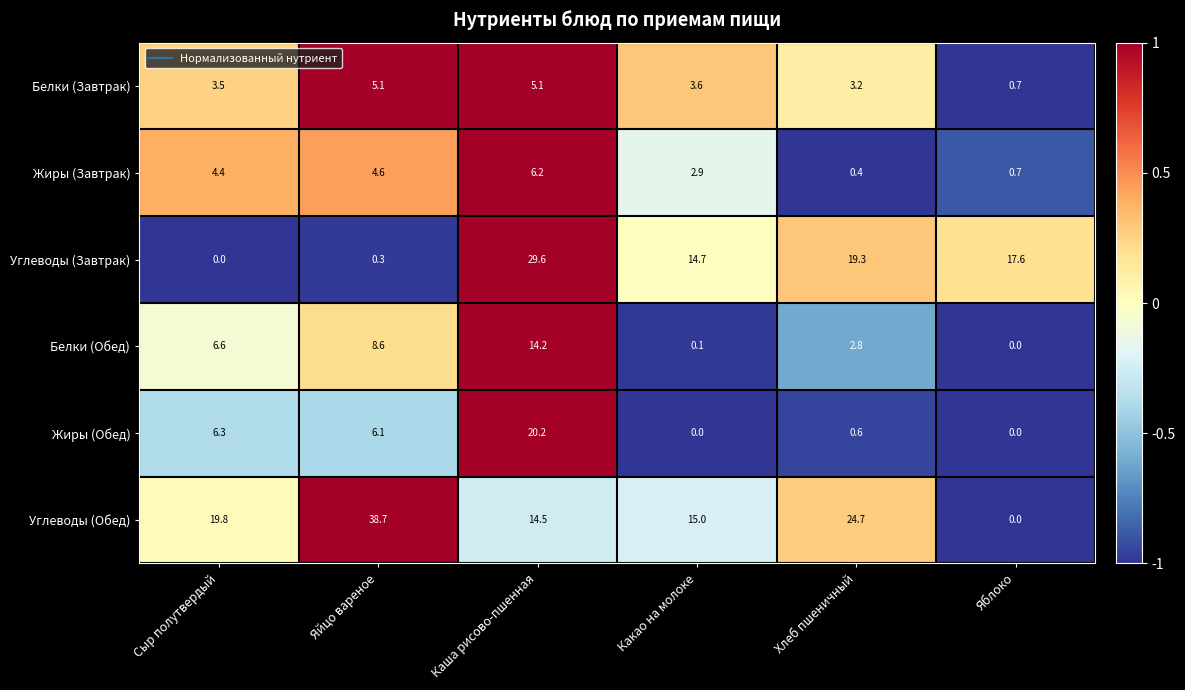

What is the difference between the maximum and minimum values in the Белки (Обед) series?

14.2